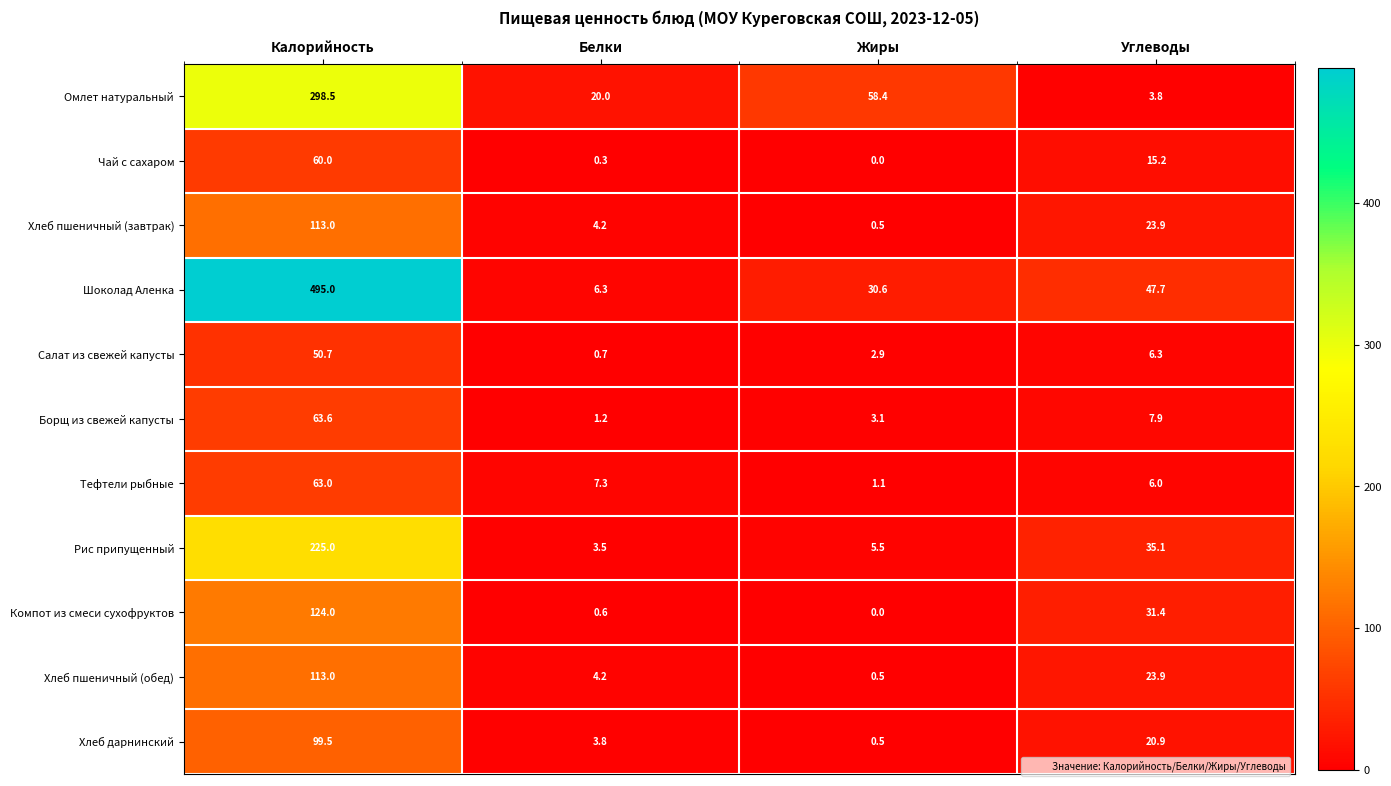

List the labels in order of Рис припущенный value, largest first.

Калорийность, Углеводы, Жиры, Белки